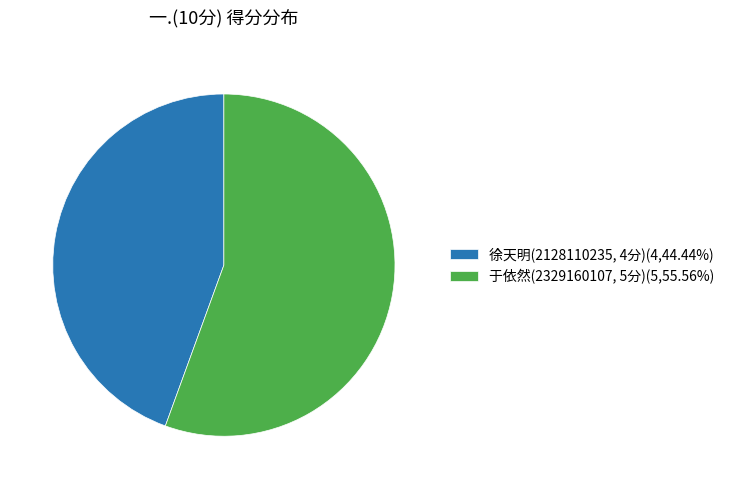

How many slices are in this pie chart?

2